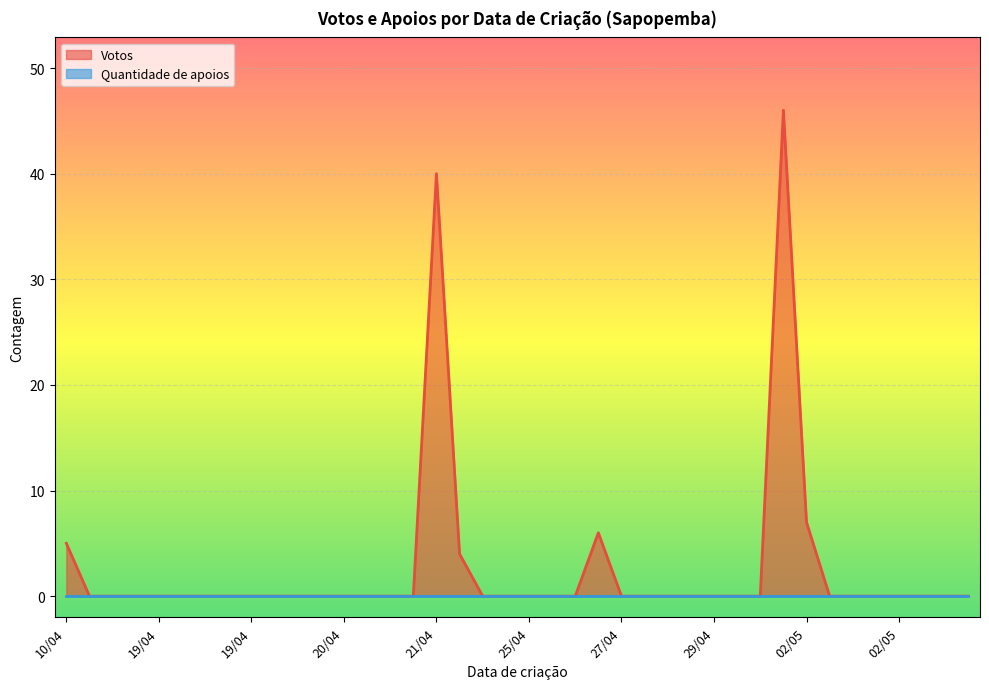

Does the chart display data point markers on the line(s)?

No